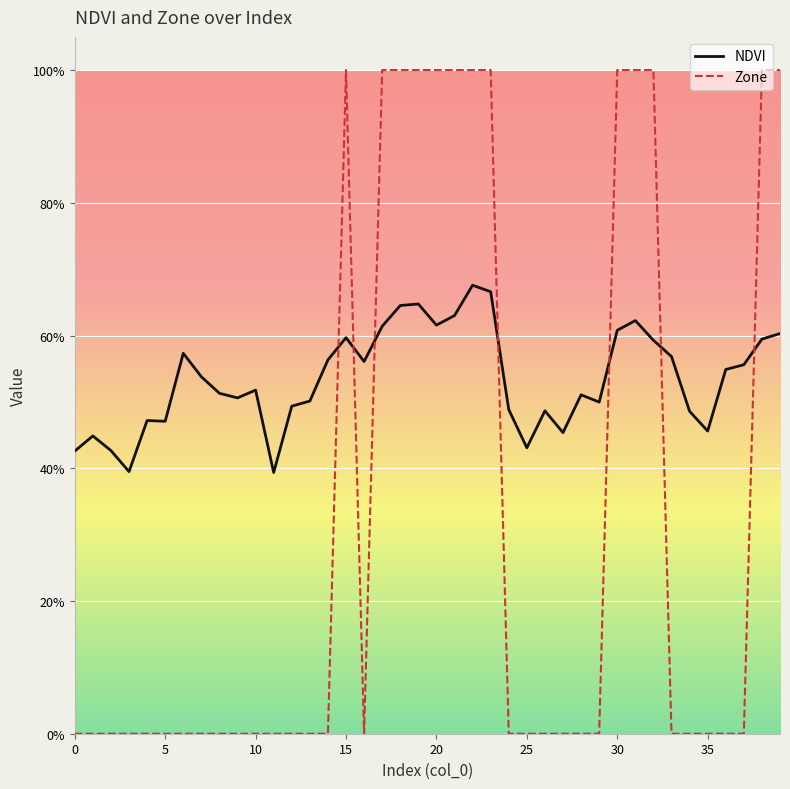

Reading left to right, list all the values displayed in this chart.

NDVI: 0.4	0.4	0.4	0.4	0.5	0.5	0.6	0.5	0.5	0.5	0.5	0.4	0.5	0.5	0.6	0.6	0.6	0.6	0.6	0.6	0.6	0.6	0.7	0.7	0.5	0.4	0.5	0.5	0.5	0.5	0.6	0.6	0.6	0.6	0.5	0.5	0.5	0.6	0.6	0.6
Zone: 0.0	0.0	0.0	0.0	0.0	0.0	0.0	0.0	0.0	0.0	0.0	0.0	0.0	0.0	0.0	1.0	0.0	1.0	1.0	1.0	1.0	1.0	1.0	1.0	0.0	0.0	0.0	0.0	0.0	0.0	1.0	1.0	1.0	0.0	0.0	0.0	0.0	0.0	1.0	1.0